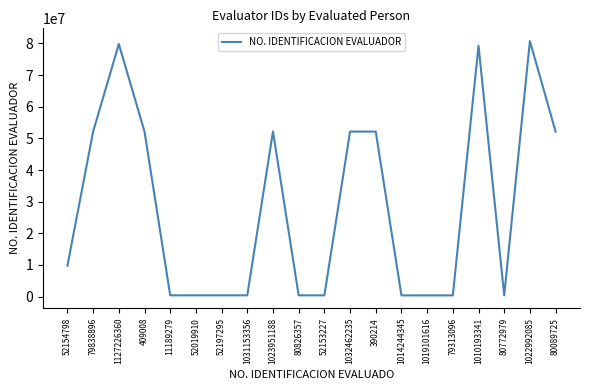

What is the change in value from 1031153356 to 79313096?

-18794